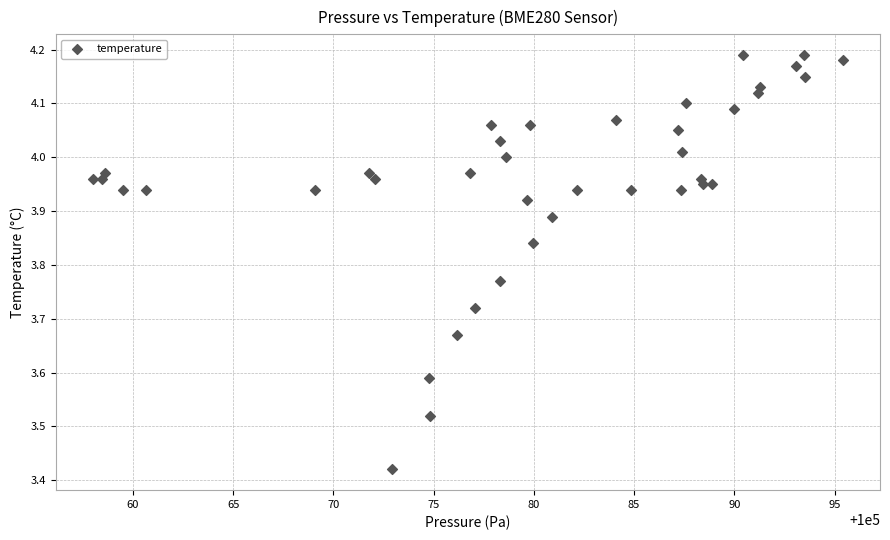

What is the range of Y values (max minus min)?

0.8